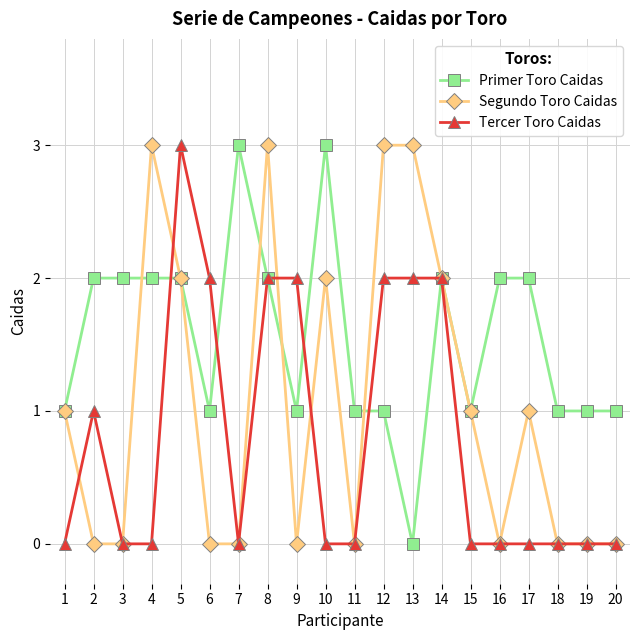

True or false: Primer Toro Caidas has a value of 2 at 2.

True